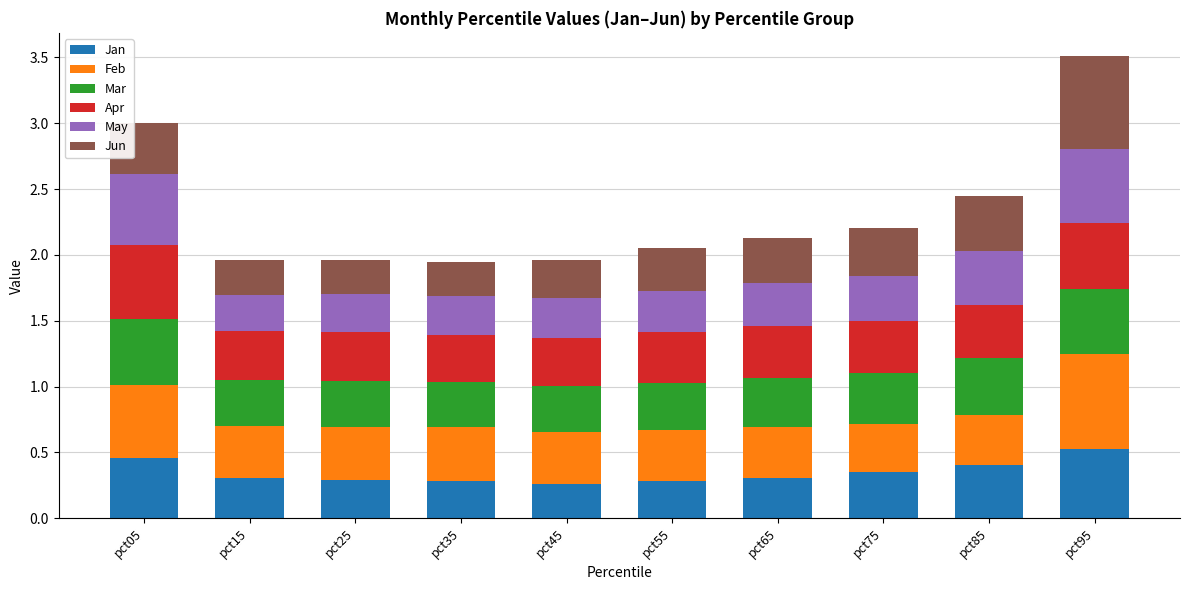

What is the total value across all series at pct65?

2.1